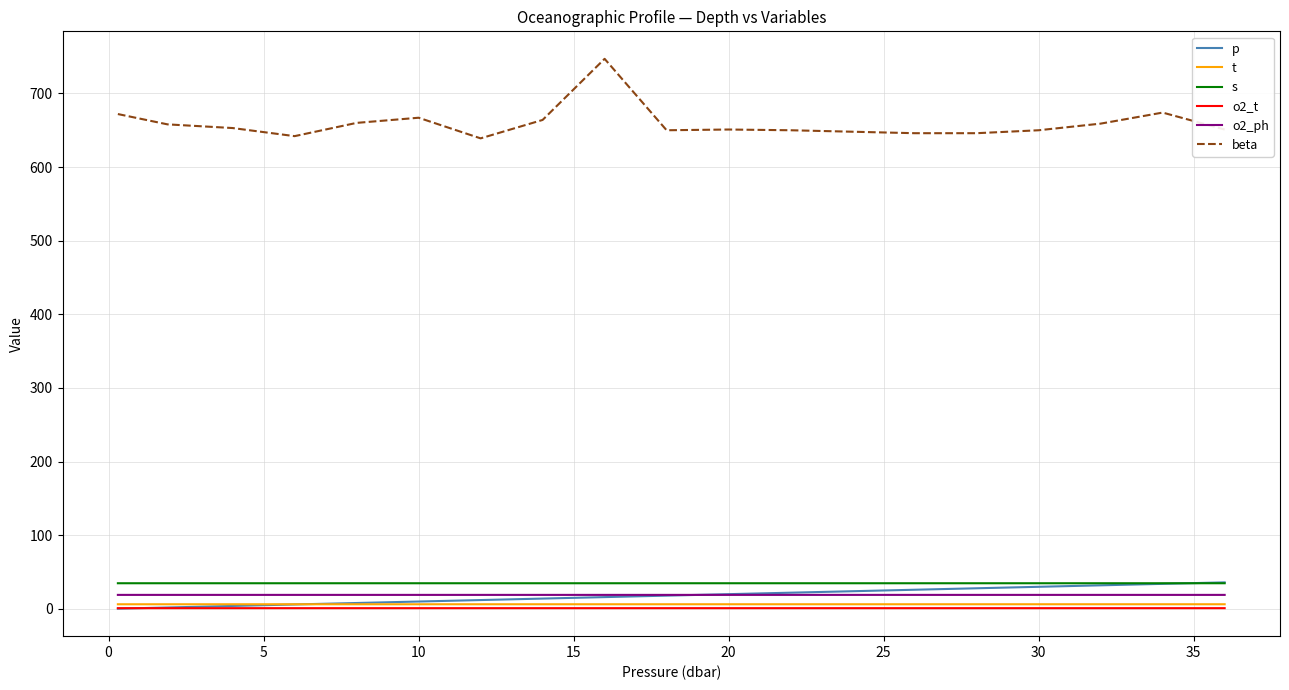

Which series has the largest total across all categories?

beta